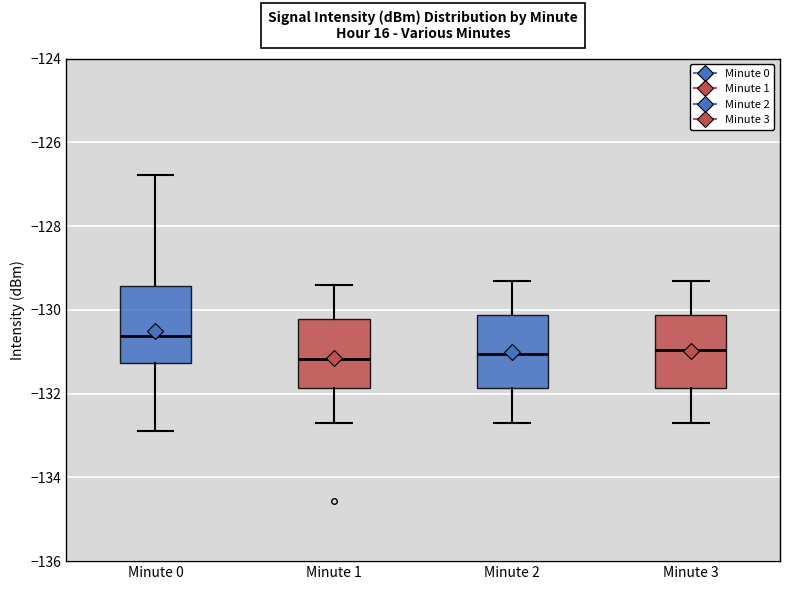

Reading left to right, read every box against the y-axis: the position of its median line, the range the box covers, and the ends of its whiskers. The values are not printed on the chart, so give them approximately, as read against the axis.

Minute 0: median -130.6, box -131.2 to -129.4, whiskers -133.0 to -126.8
Minute 1: median -131.2, box -131.8 to -130.2, whiskers -132.6 to -129.4
Minute 2: median -131.0, box -131.8 to -130.2, whiskers -132.6 to -129.2
Minute 3: median -131.0, box -131.8 to -130.2, whiskers -132.6 to -129.2